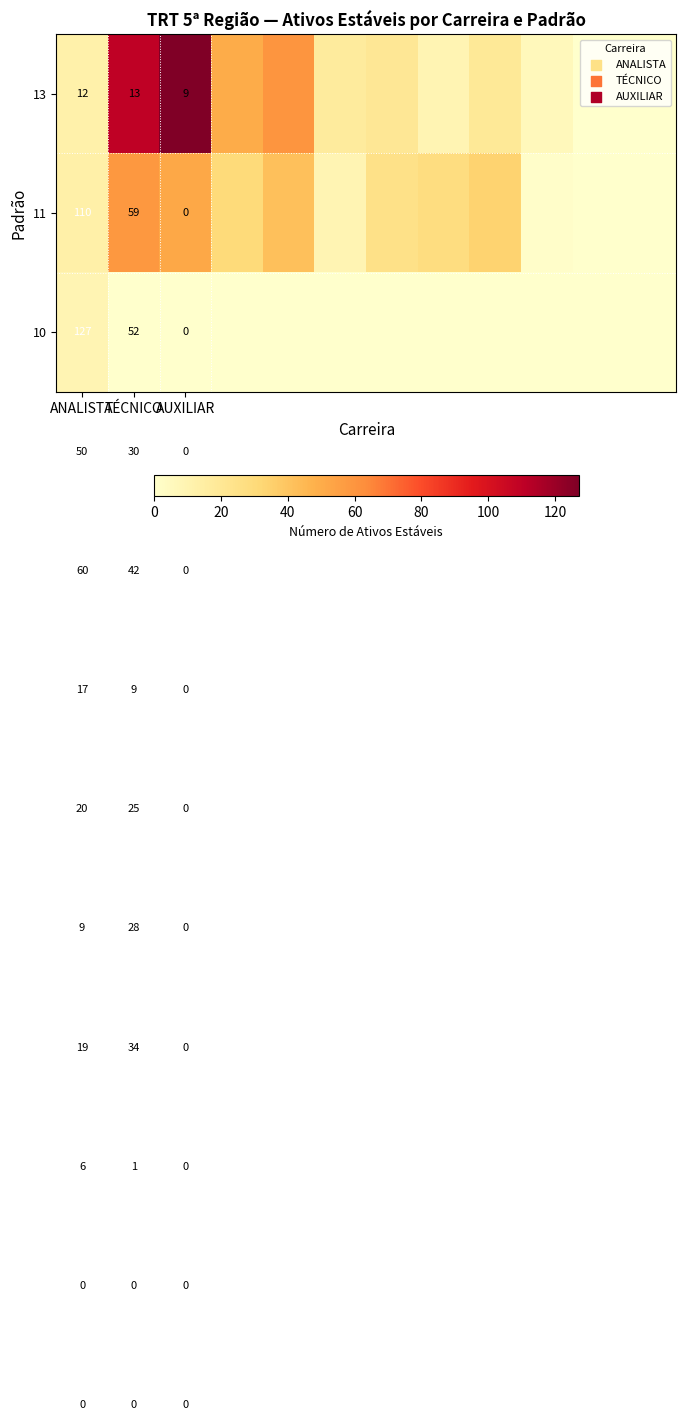

What is the maximum value shown in the chart?

127